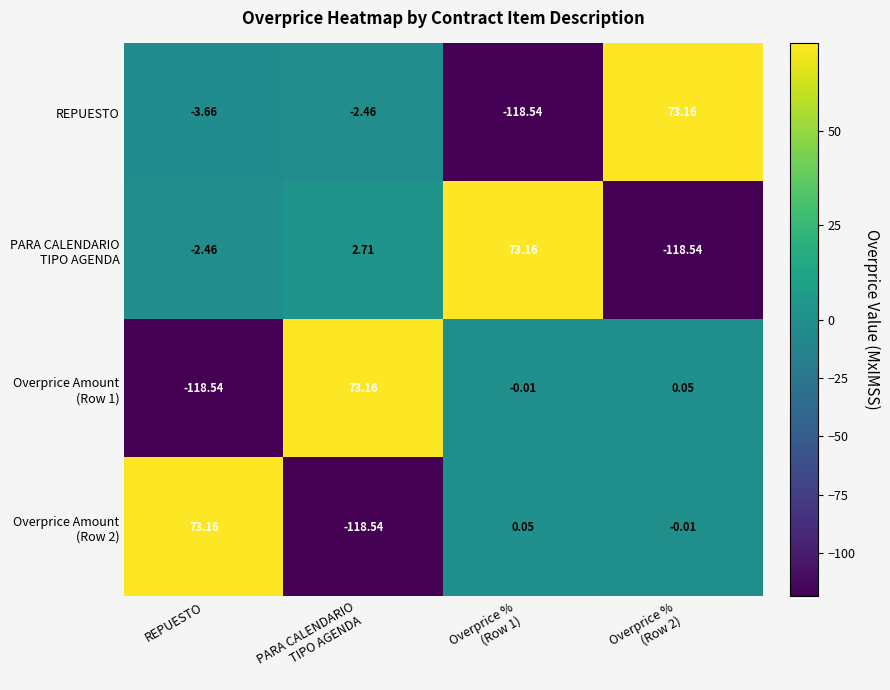

How many series are shown in this chart?

4